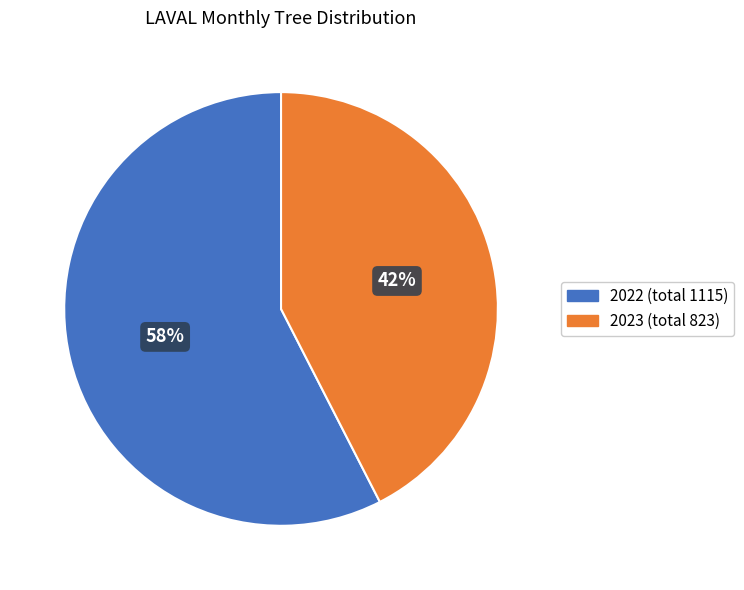

Is there a majority slice in this chart?

Yes